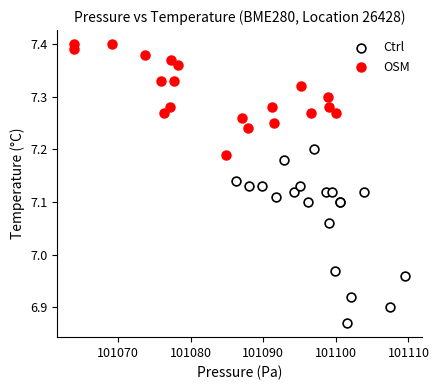

Which series reaches the maximum Y coordinate?

OSM